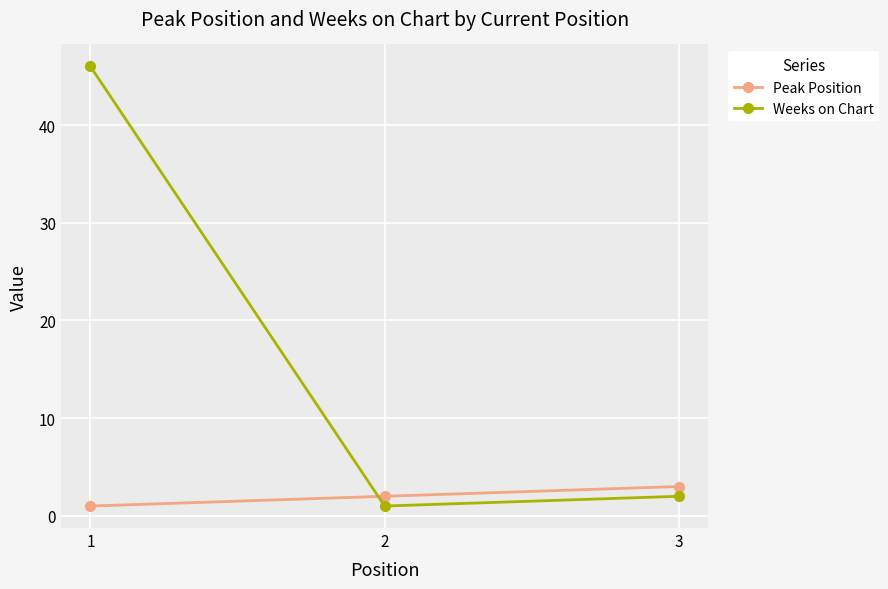

What is the value of the Weeks on Chart point at the 1st from the left?

46